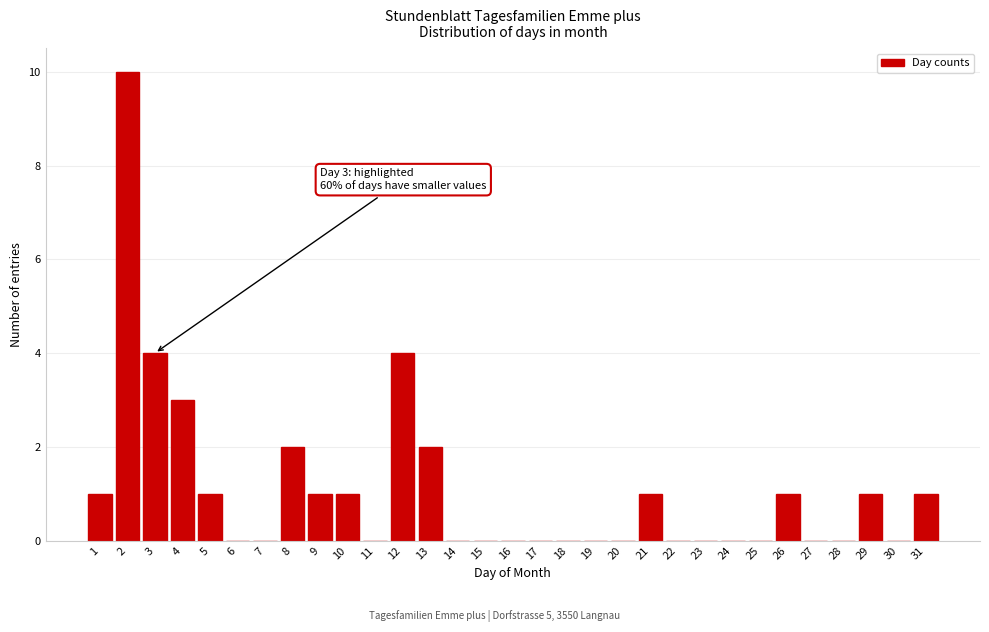

Between 22 and 31, which is larger?

31